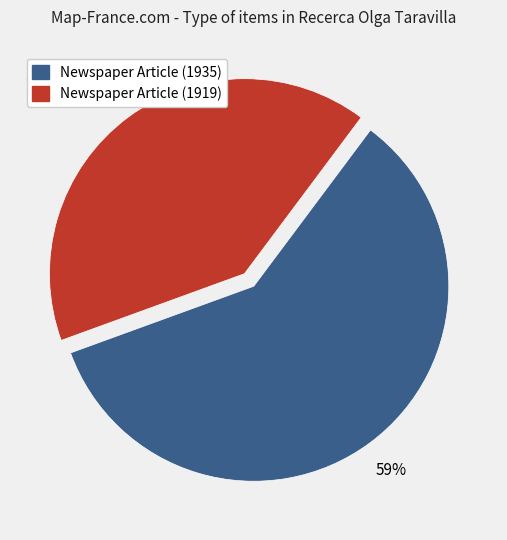

What is the ratio of the value at Newspaper Article (1919) to the value at Newspaper Article (1935)?

0.7